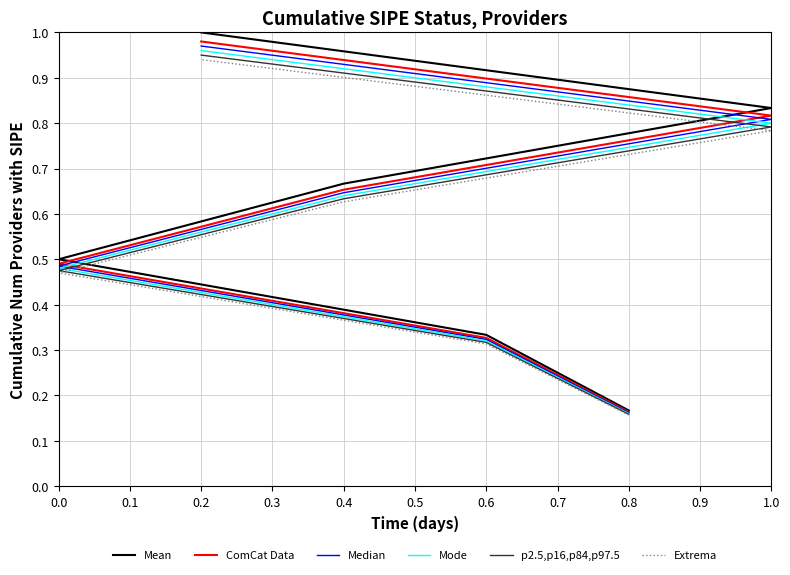

What is the average value of the p2.5,p16,p84,p97.5 series?

0.6